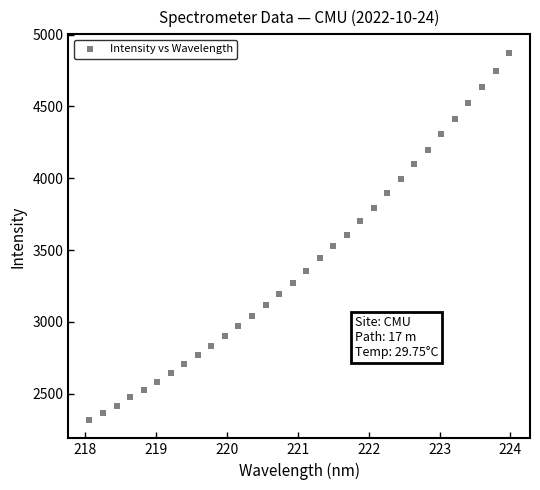

What is the range of X values (max minus min)?

5.9